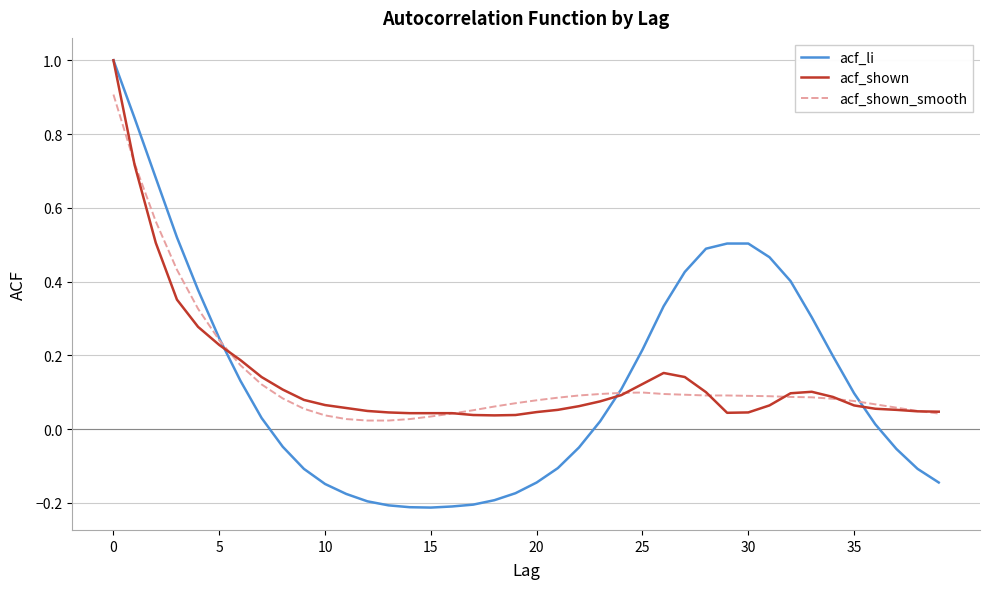

How many lines are shown in the chart?

3